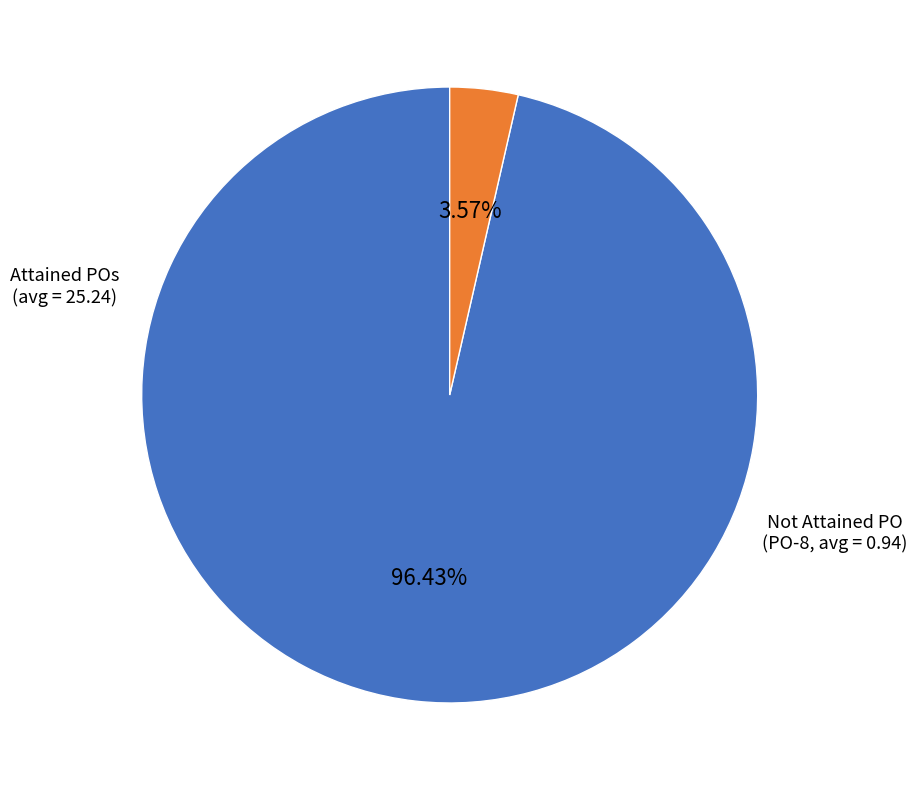

Is there any slice that represents more than half of the pie?

Yes